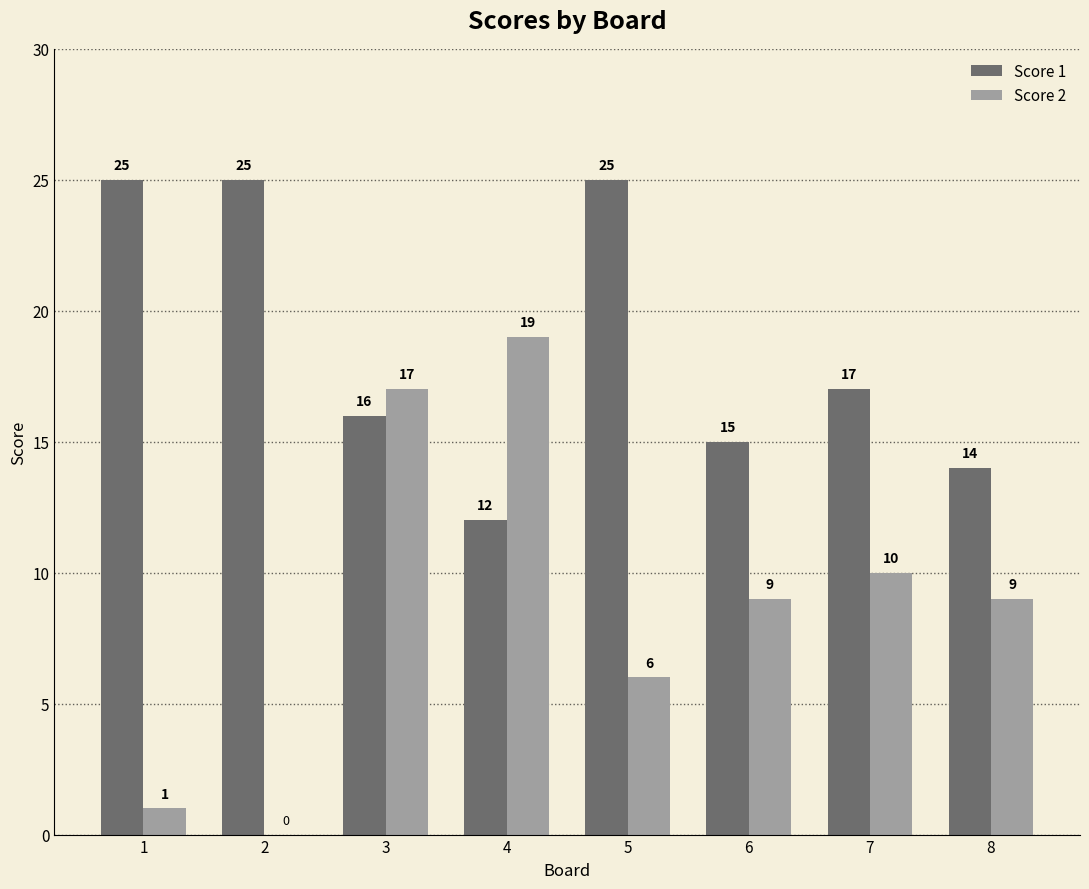

The Score 1 series shows 14 at 8. True or false?

True